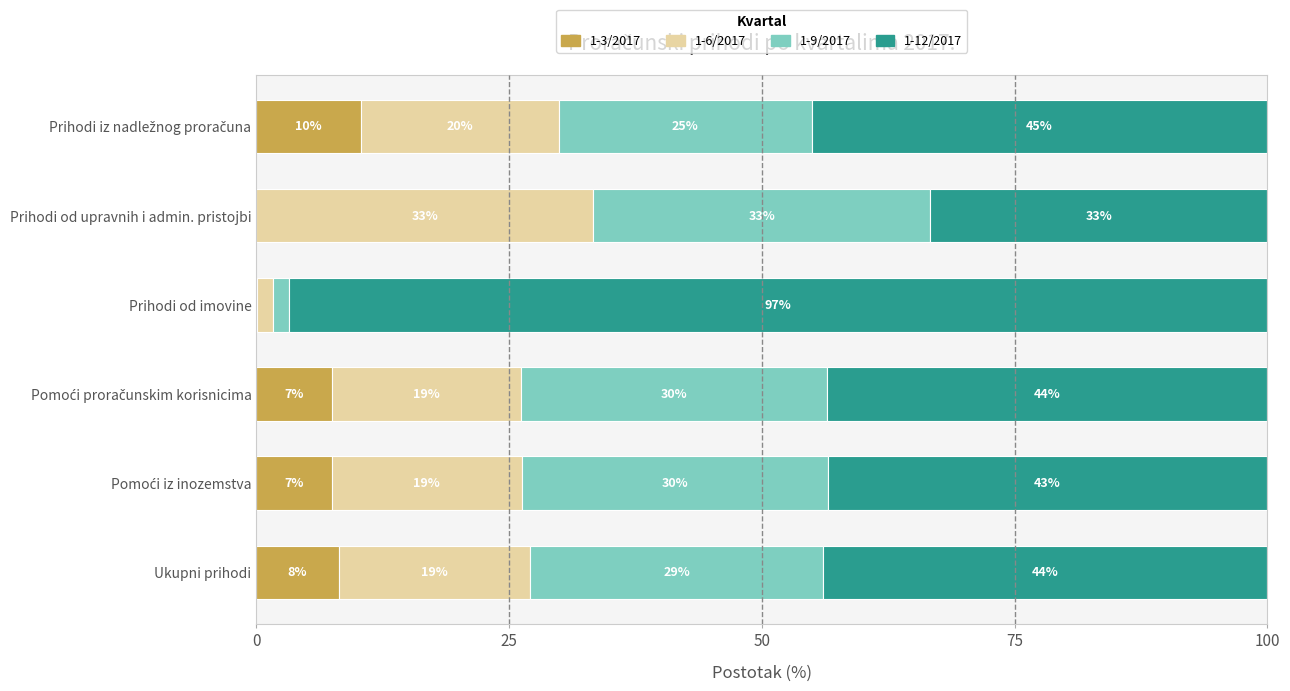

What are all the series names shown in the legend?

1-3/2017, 1-6/2017, 1-9/2017, 1-12/2017